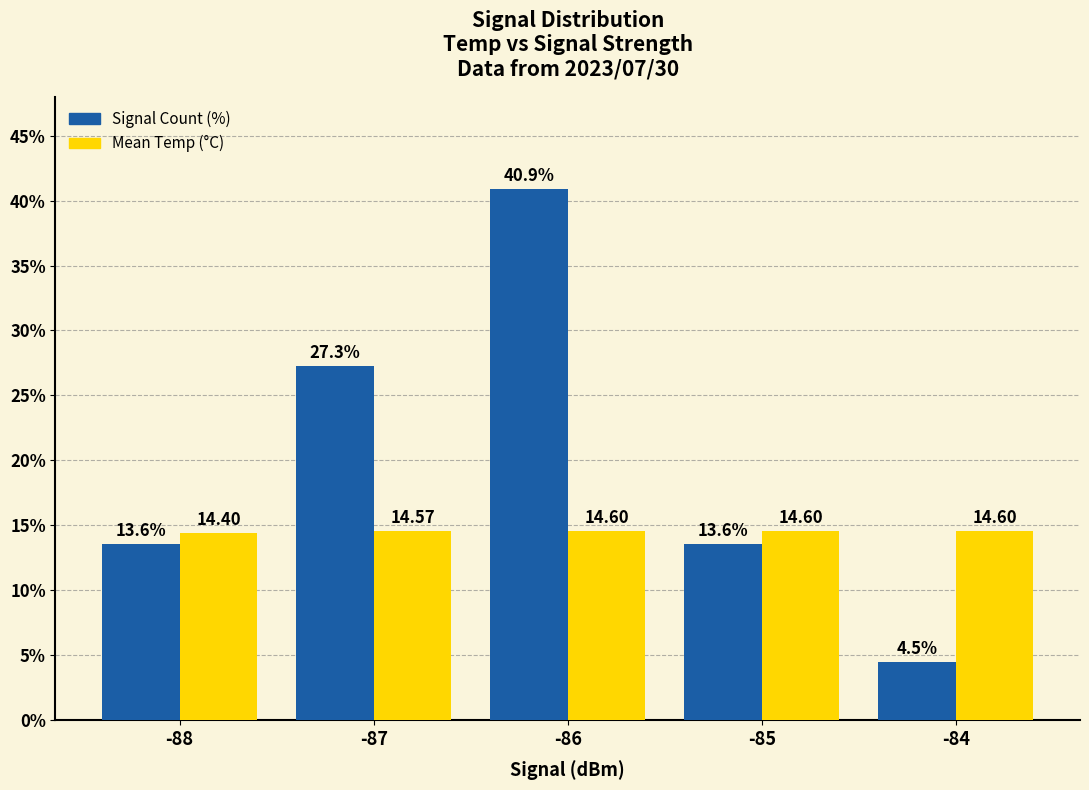

What is the value of the Mean Temp (°C) bar at the 2nd from the left?

14.6